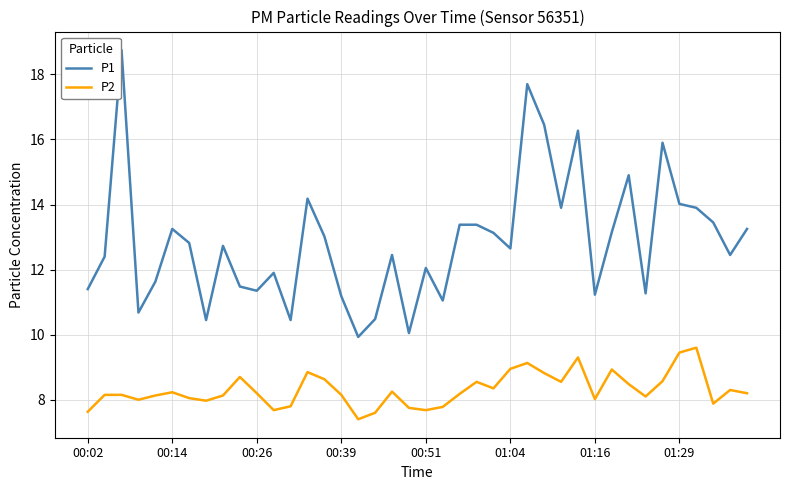

What is the difference between the maximum and minimum values in the P1 series?

8.8